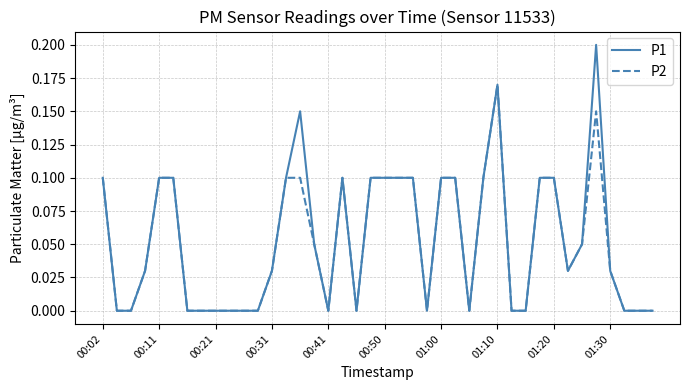

Count the P1 values in the range 0 to 1.

40